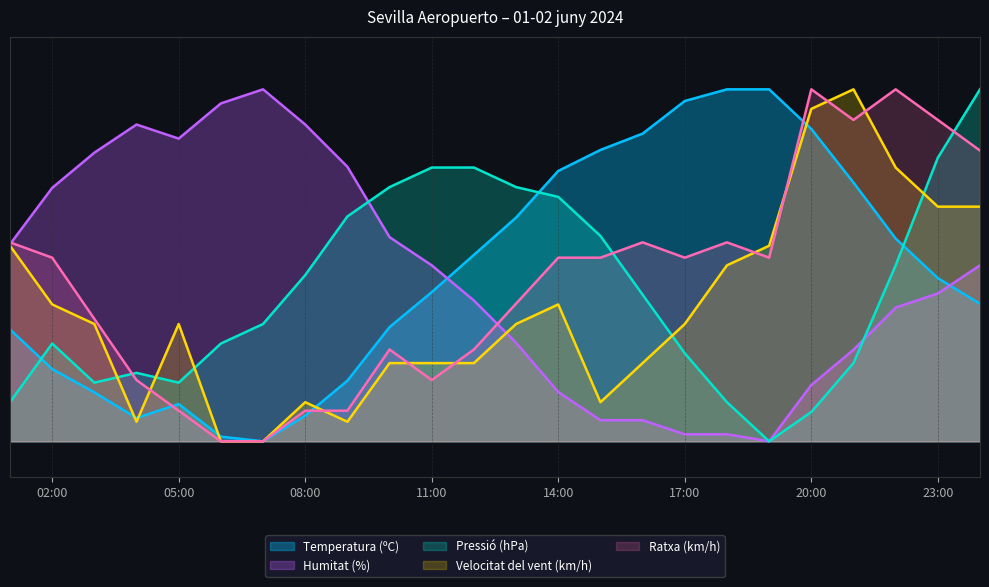

True or false: Ratxa (km/h) and Velocitat del vent (km/h) intersect in this chart.

True